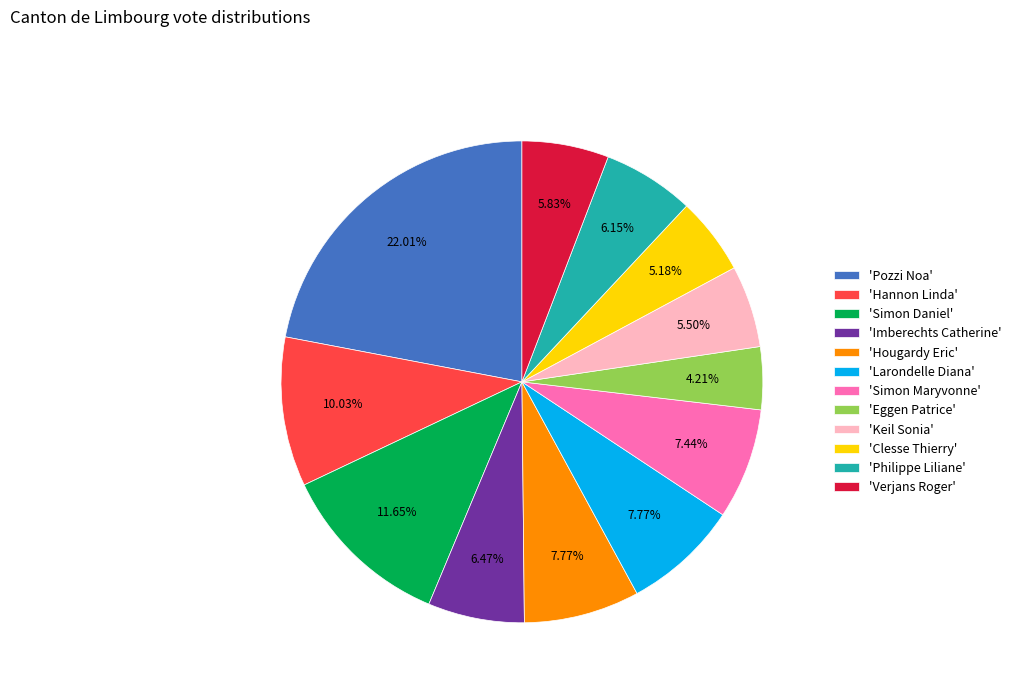

Combined, do 'Eggen Patrice' and 'Imberechts Catherine' account for over 50%?

No